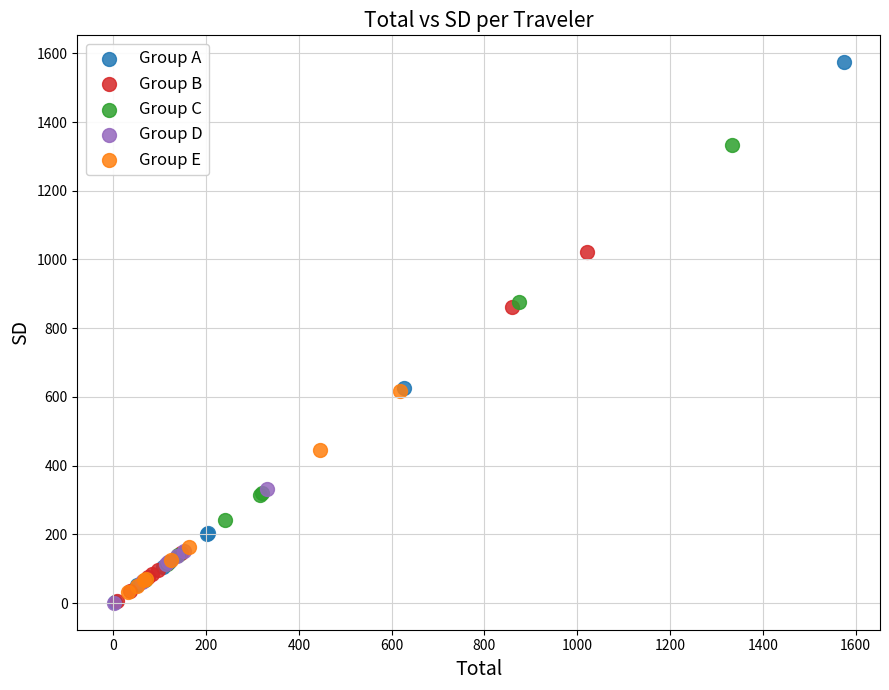

Which series has the largest Y range (max minus min)?

Group A